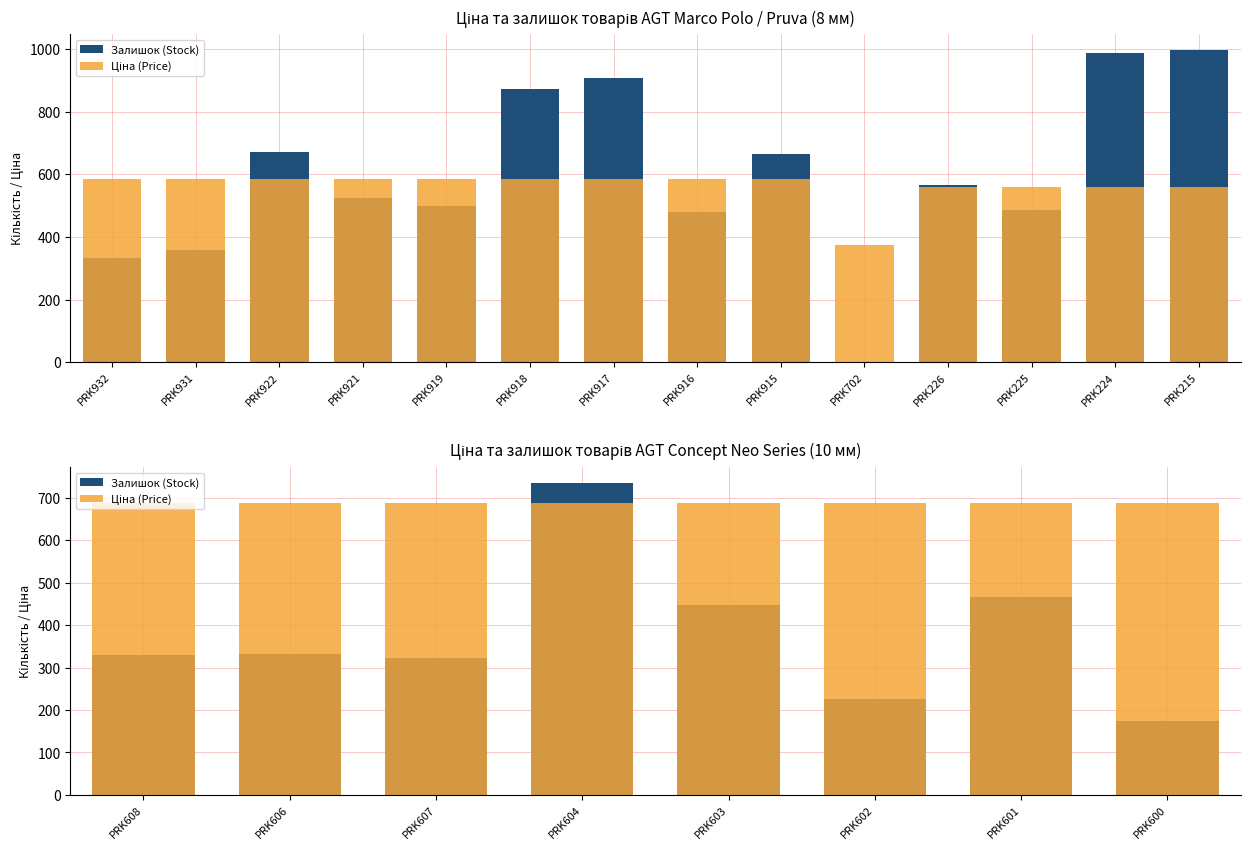

How many bars are there in each group?

2